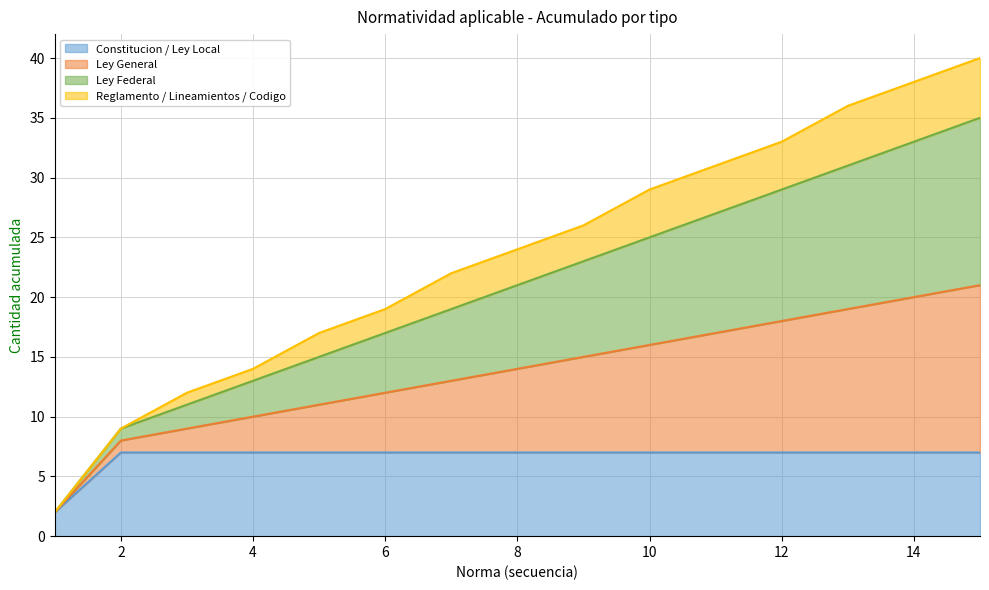

The value of Constitucion / Ley Local at 3 is 7. True or false?

True